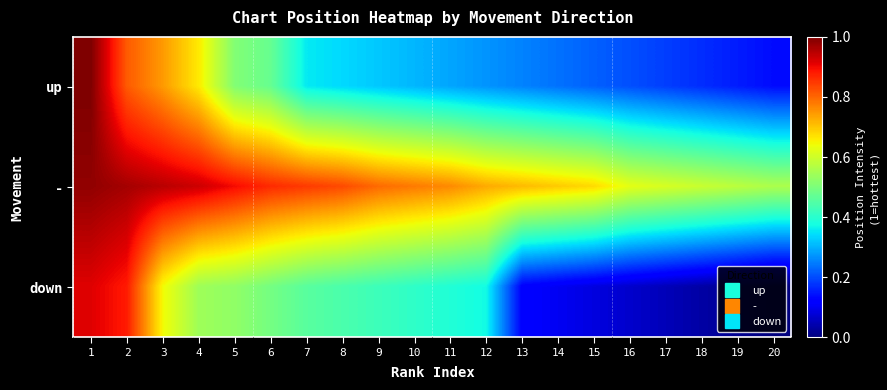

Count the number of data series in this chart.

3